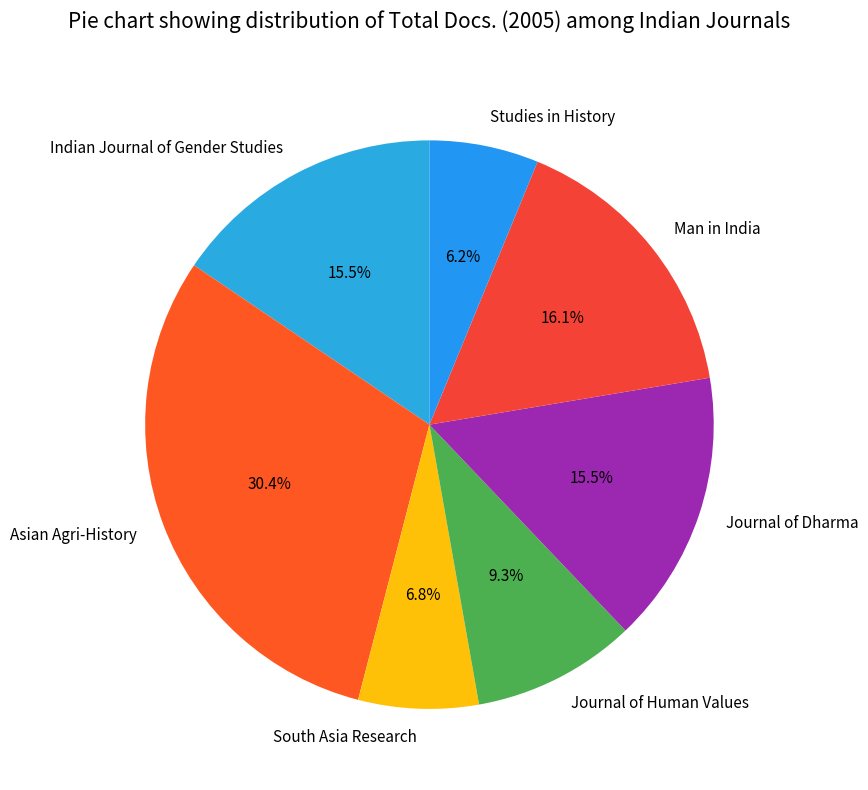

Is there any slice that represents more than half of the pie?

No